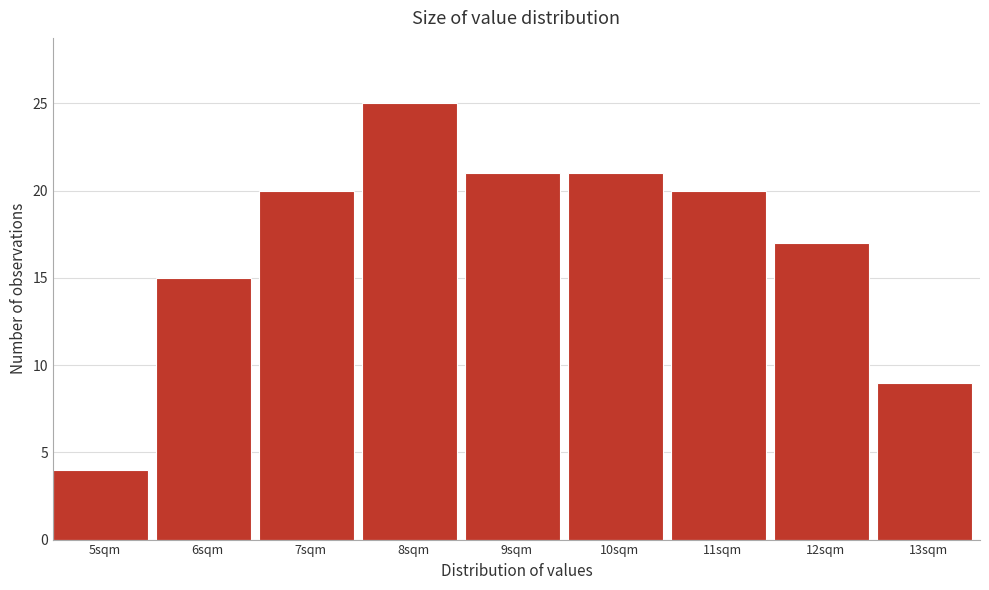

Reading right to left, transcribe all the data shown in this chart.

9	17	20	21	21	25	20	15	4